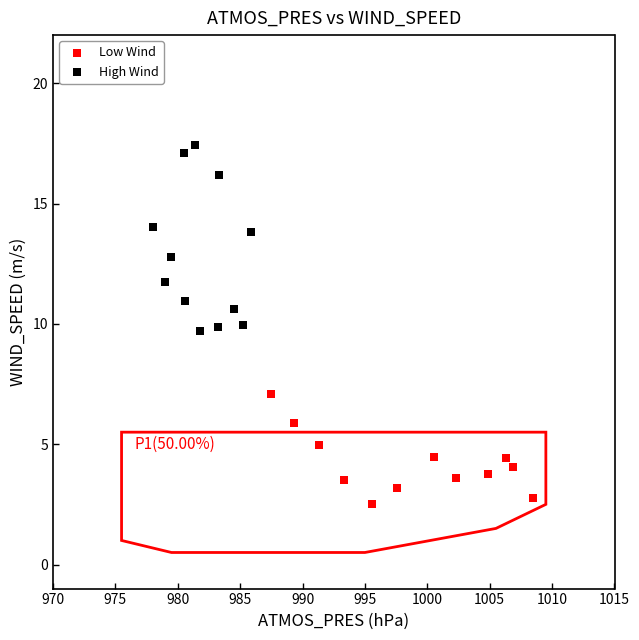

Which series has the largest Y range (max minus min)?

High Wind